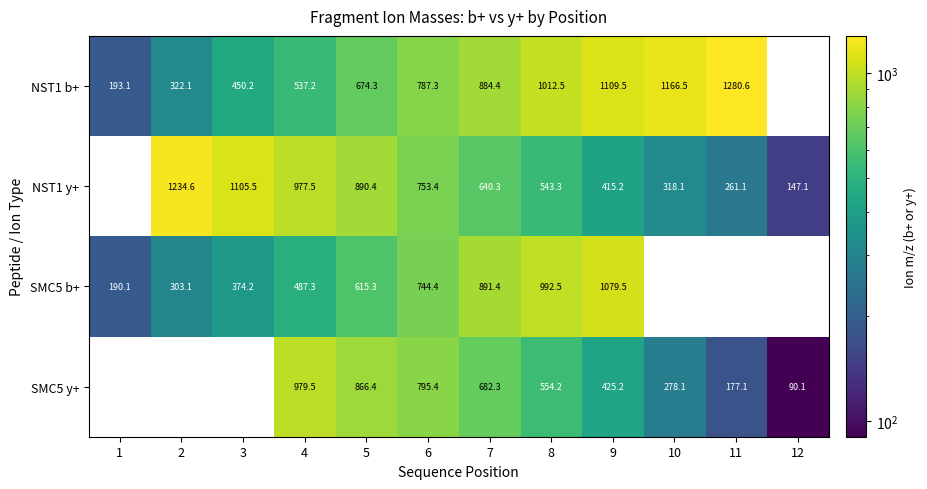

Read the NST1 y+ value at 2.

1234.6